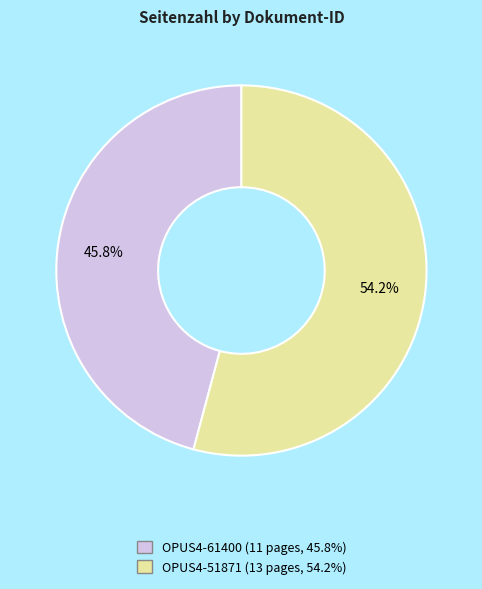

How many segments does this pie chart have?

2